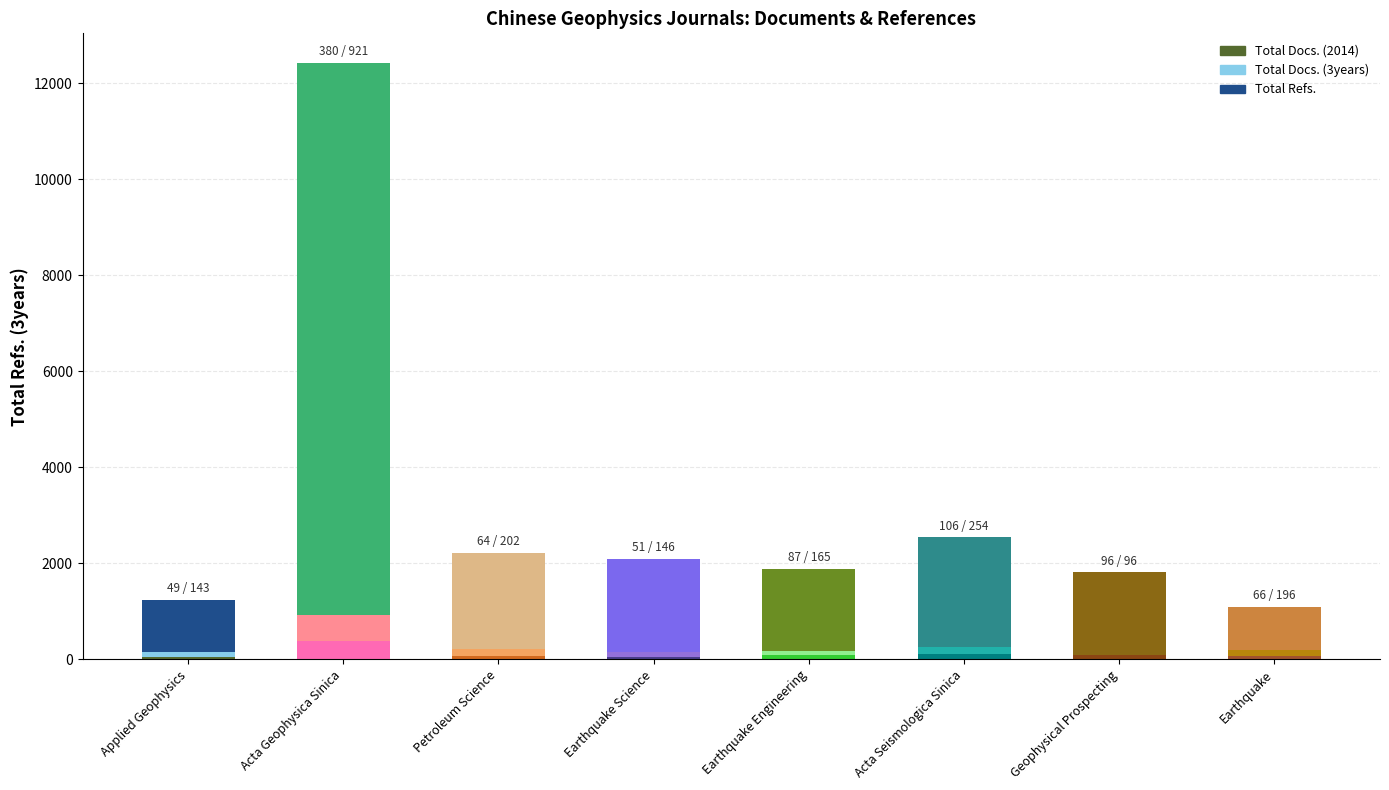

How many data points in Total Docs. (3years) are less than 196?

4